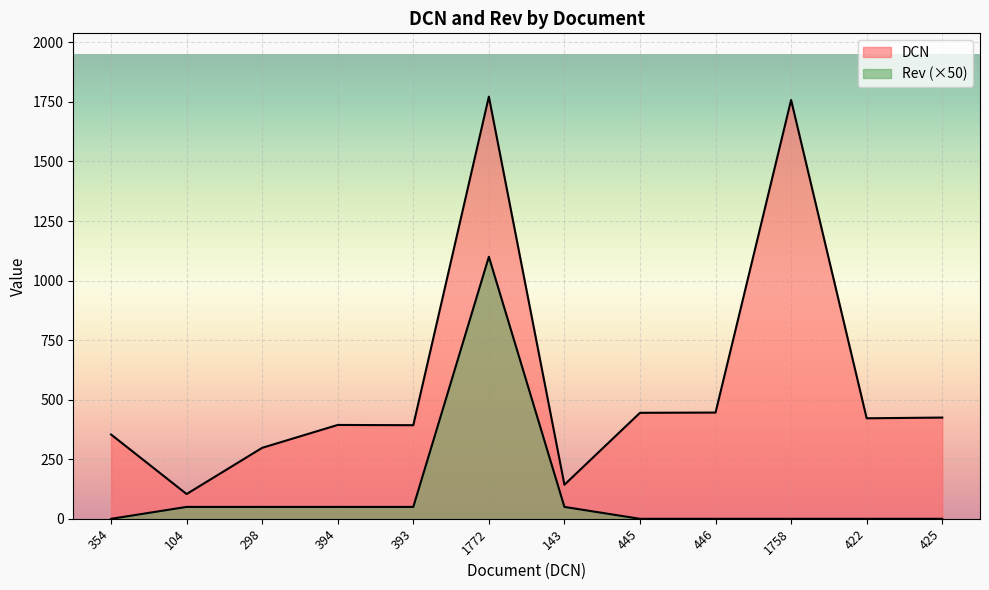

Is it true that Rev equals 572 at 446?

False